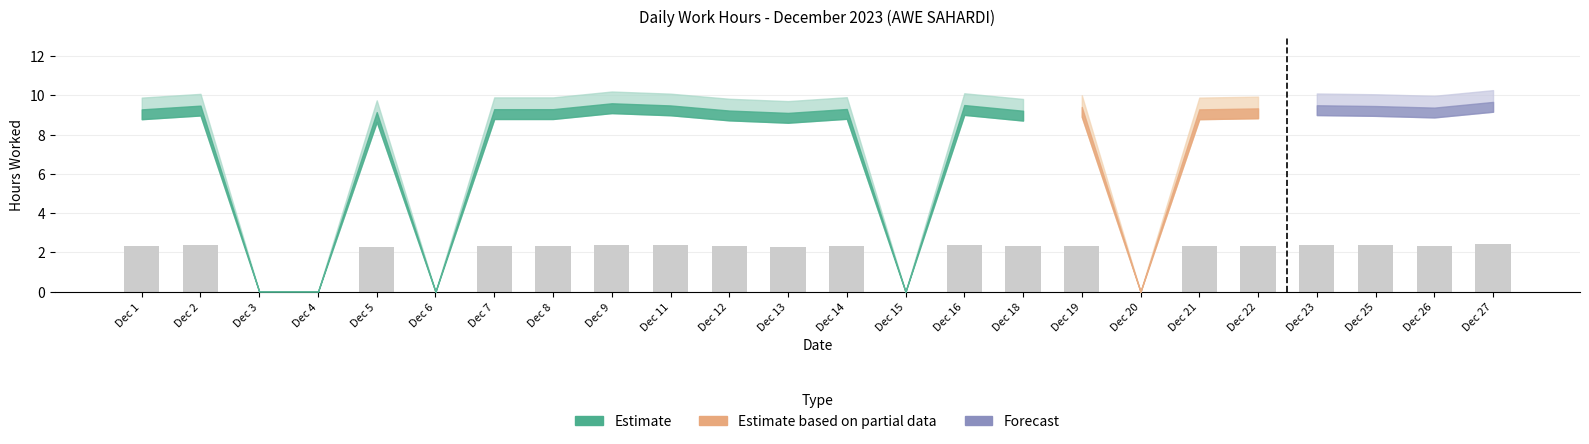

What is the sum of all values?

44.5